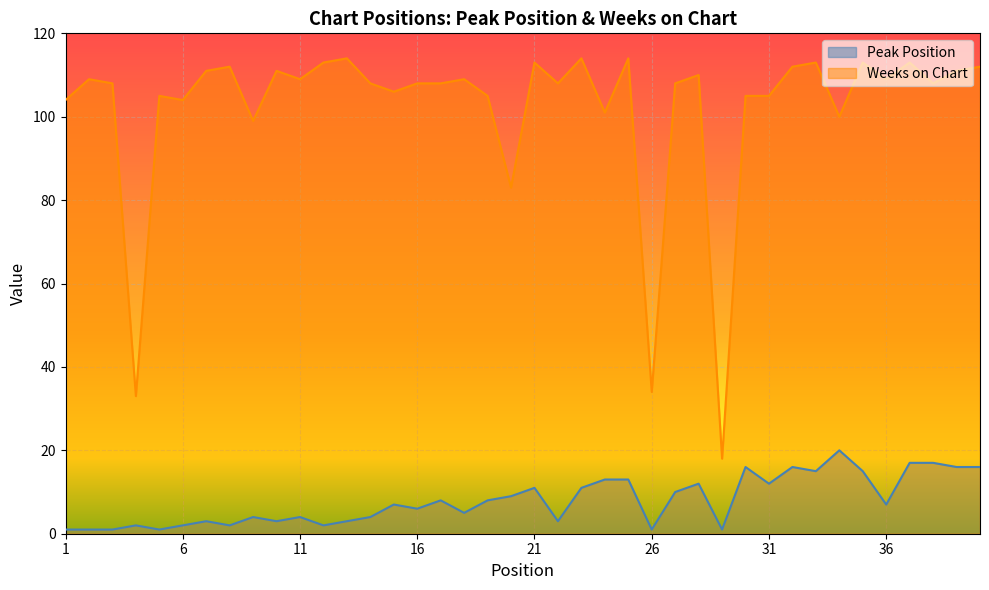

Which series has the largest total across all categories?

Weeks on Chart